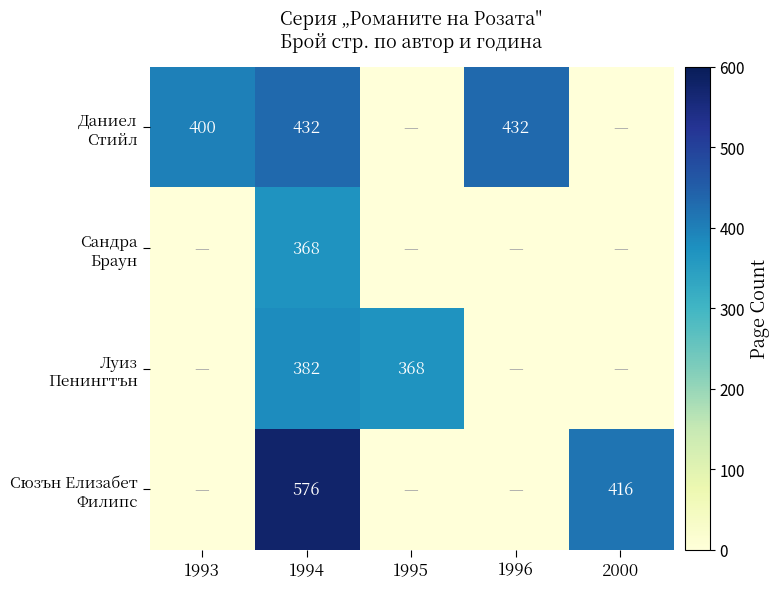

What is the total value across all series at 1994?

1758